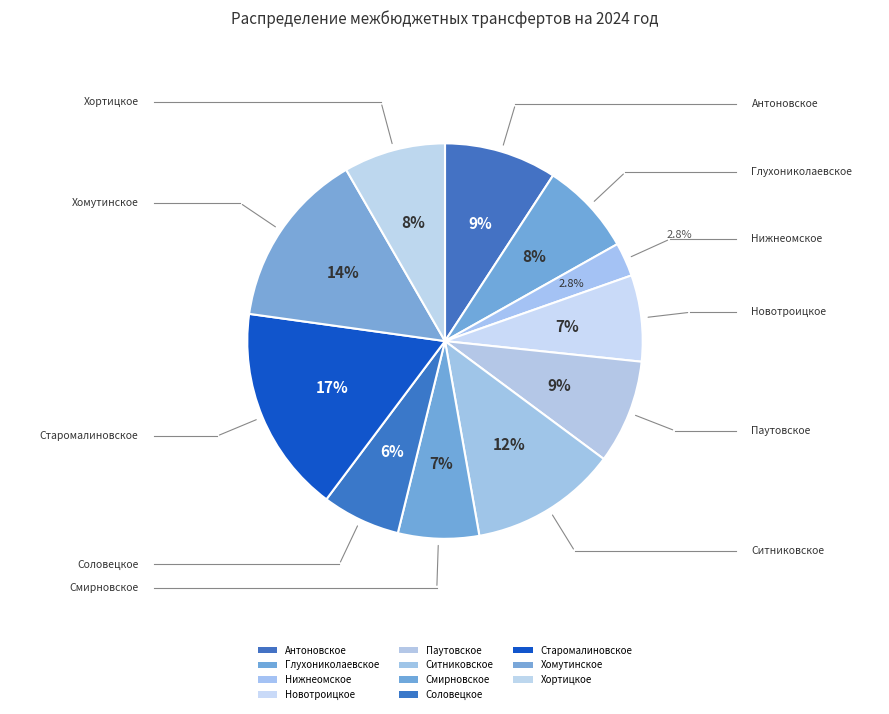

What is the change in value from Антоновское to Хомутинское?

+761842.1